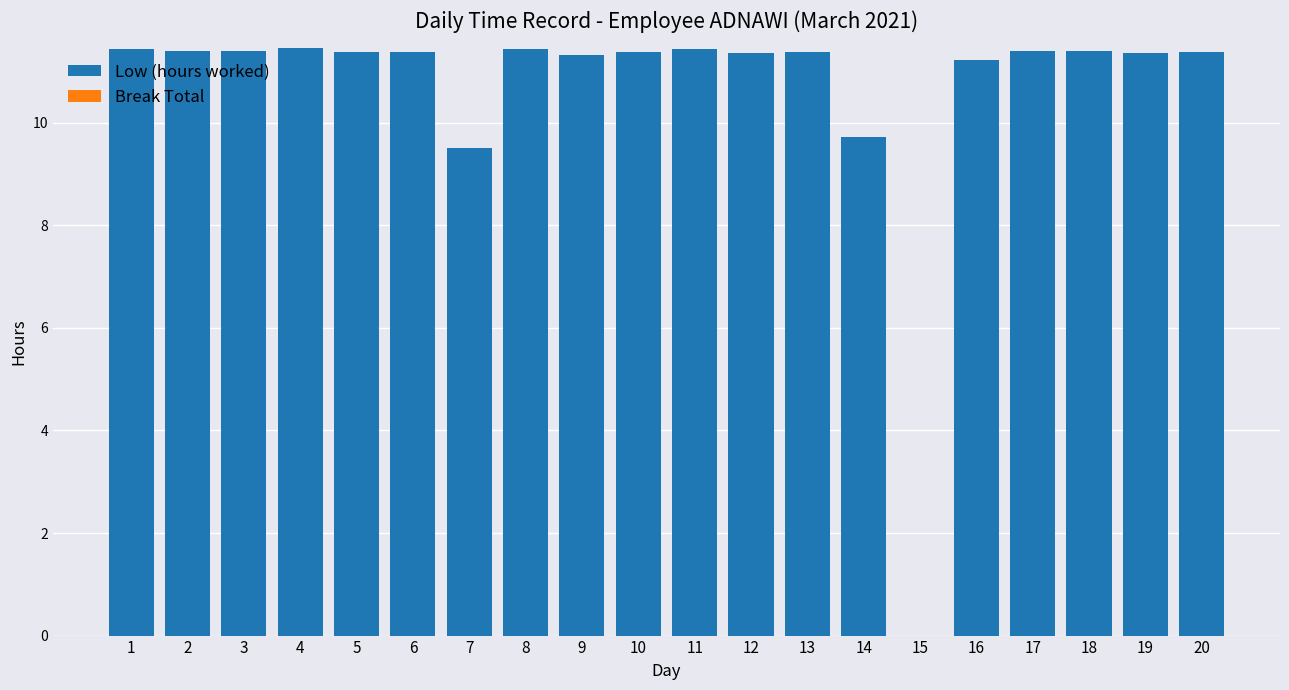

Count the number of values greater than 11.

17